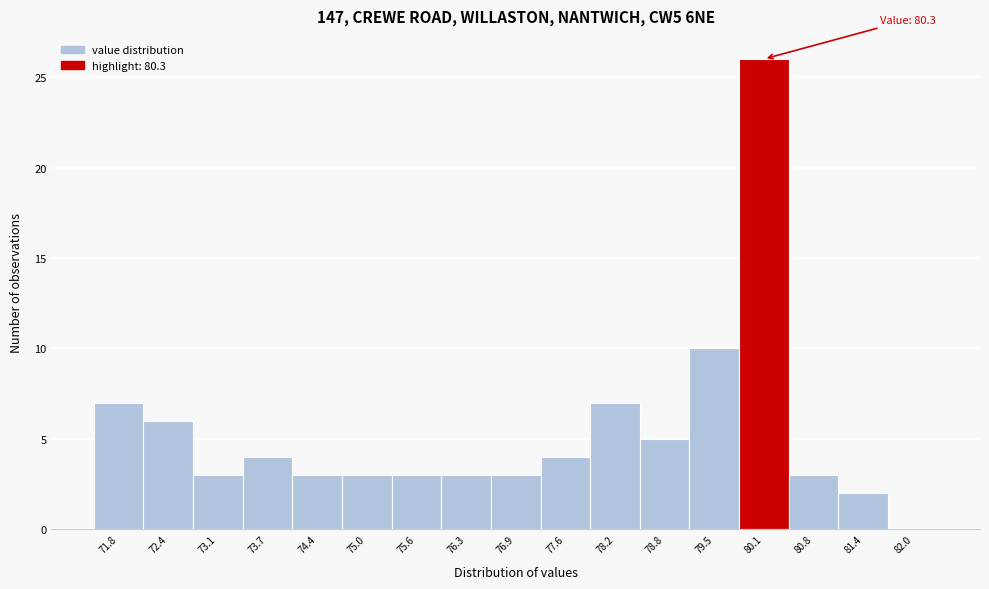

Over which range of the x-axis is the bar tallest?

79.80 to 80.44